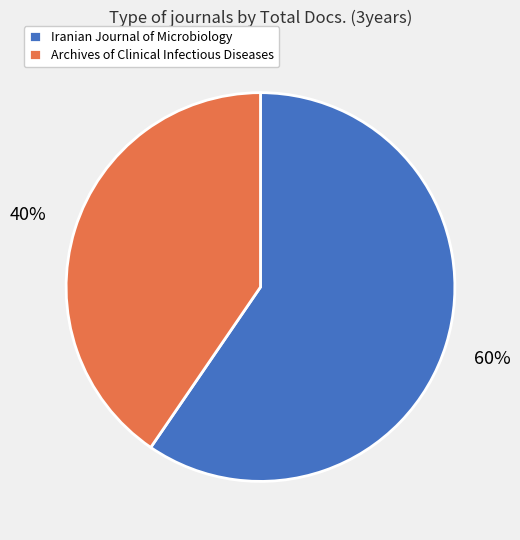

What percentage is the Iranian Journal of Microbiology slice, to the nearest percent?

60%